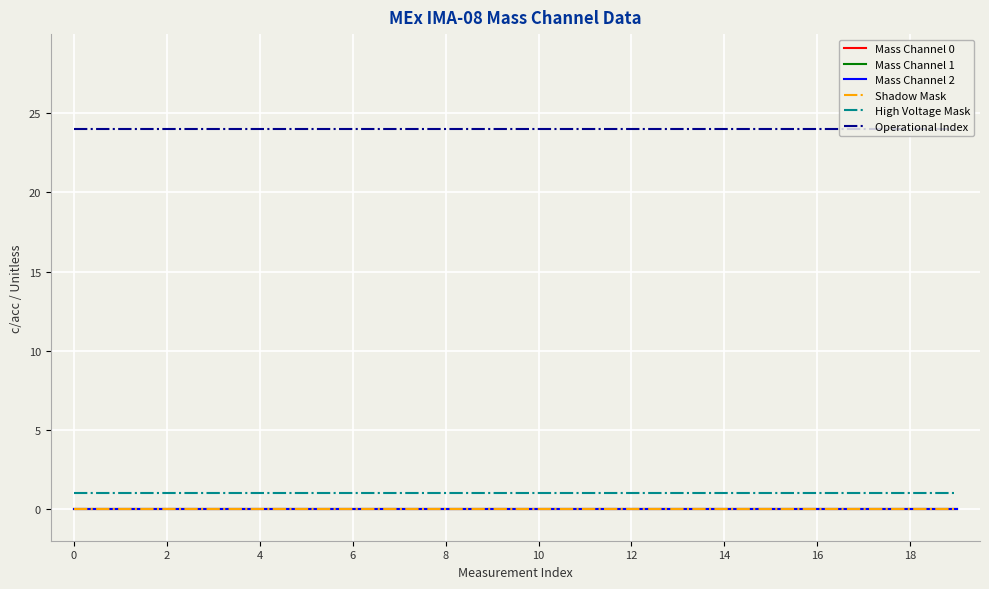

Which series has the widest spread of values?

Mass Channel 0